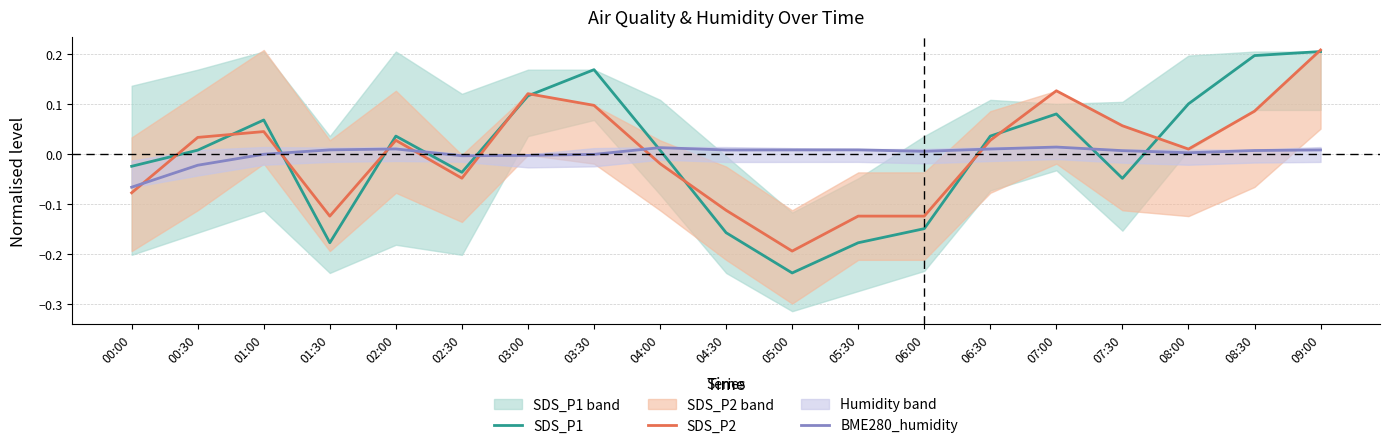

The value of SDS_P1 at 06:00 is -0.2. True or false?

True